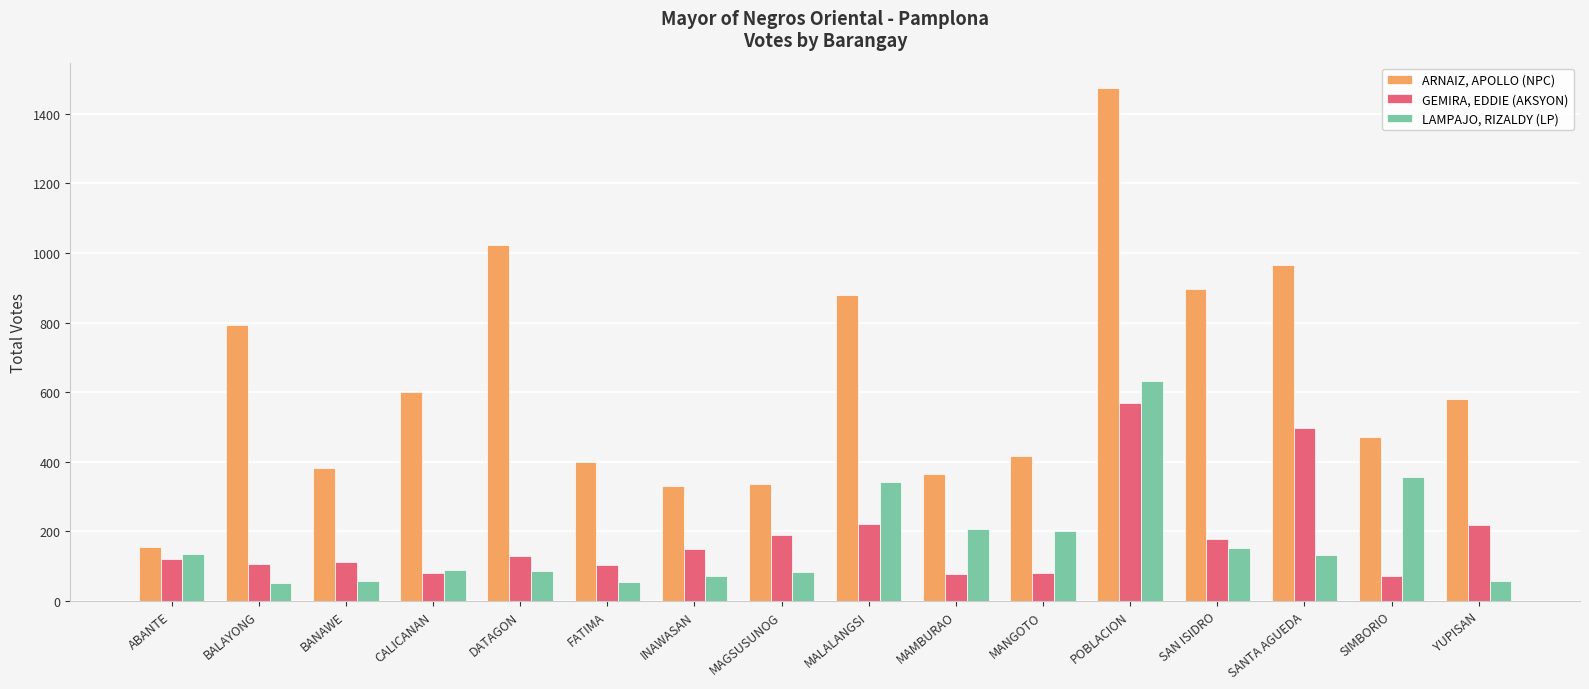

How many groups of bars are there?

16